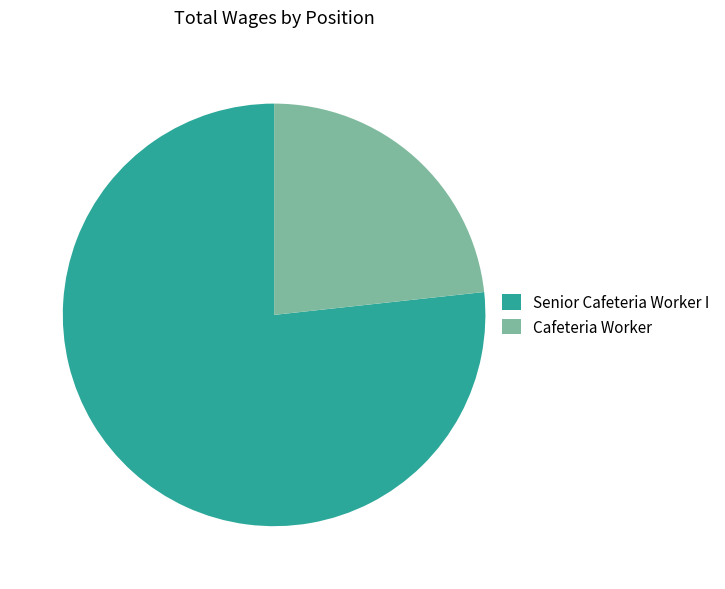

Do Senior Cafeteria Worker I and Cafeteria Worker together represent more than half of the pie?

Yes